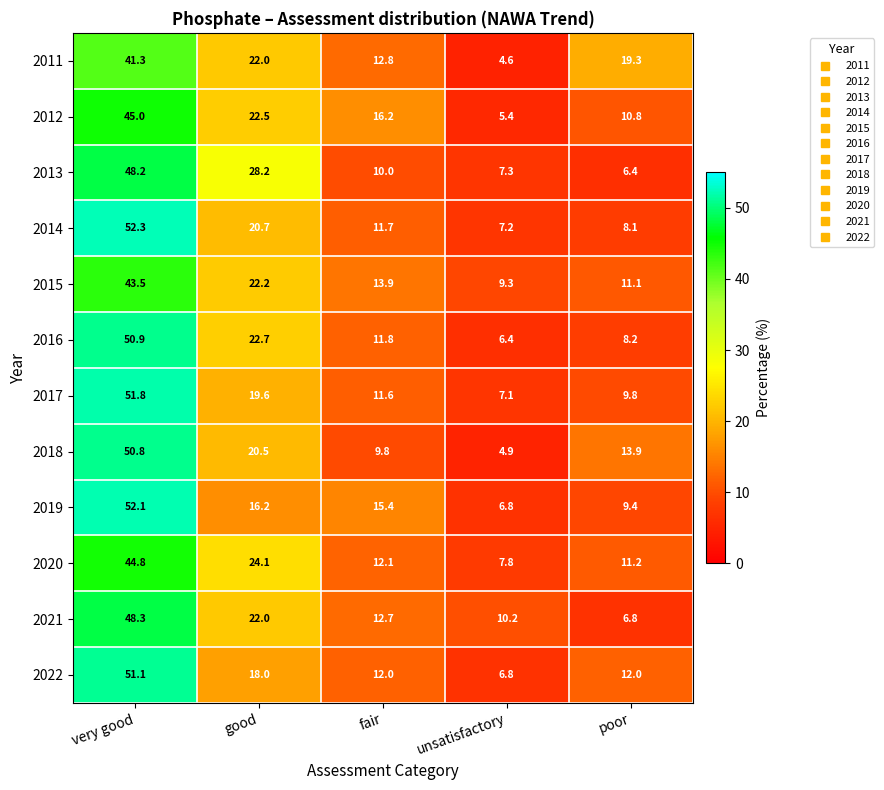

The 2021 series shows 15.3 at unsatisfactory. True or false?

False